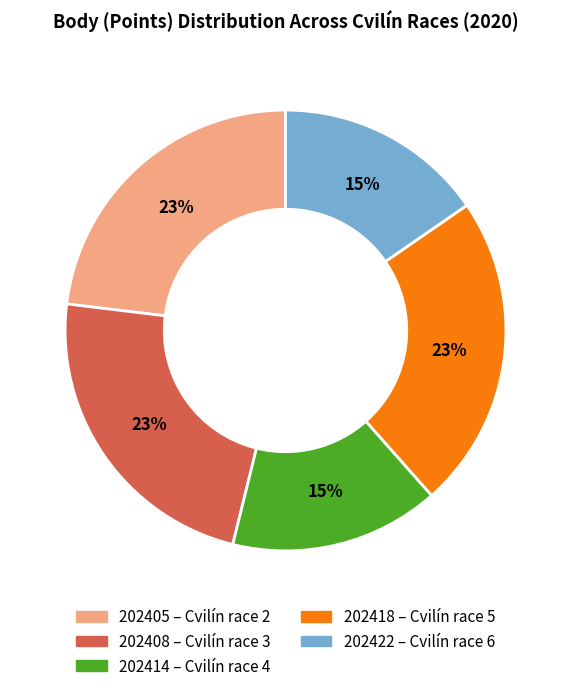

Does 202414 account for over 50% of the chart?

No